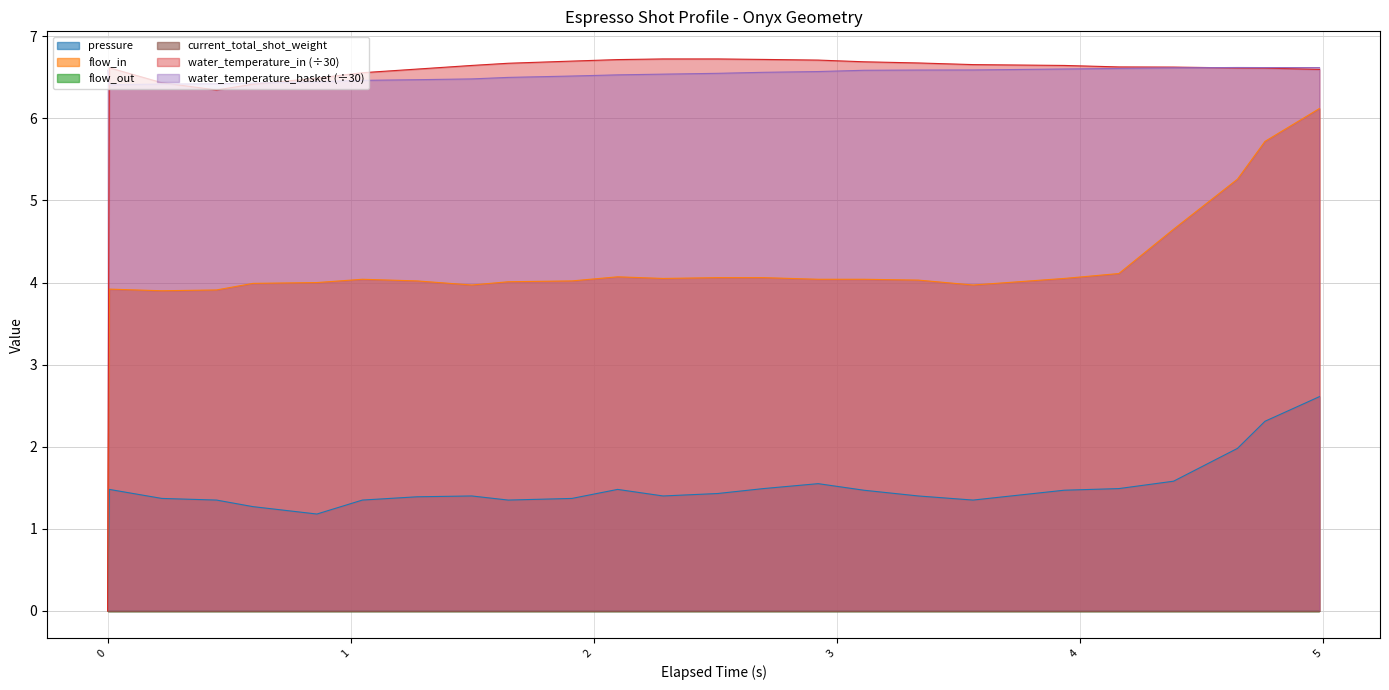

Which category has the highest value in the water_temperature_in series?

2.285